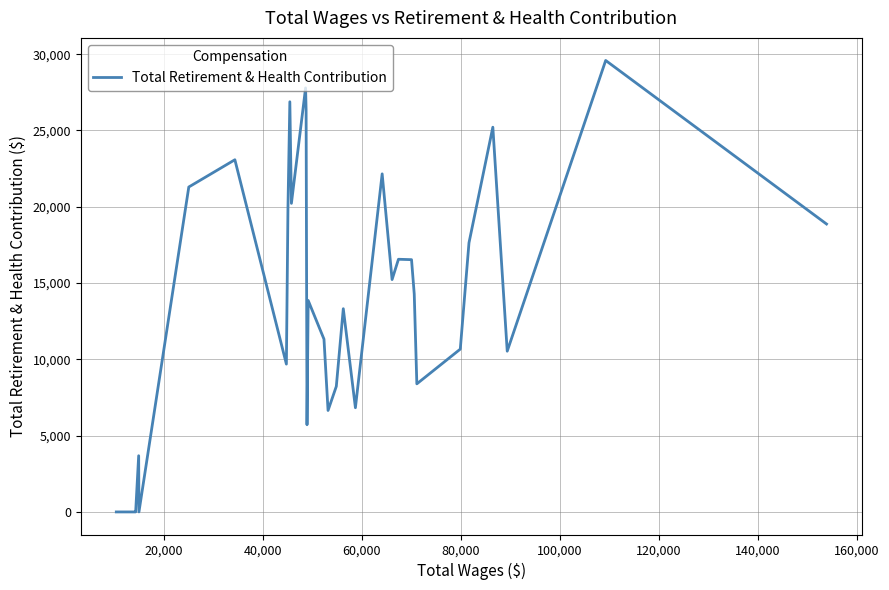

What is the greatest value displayed?

29586